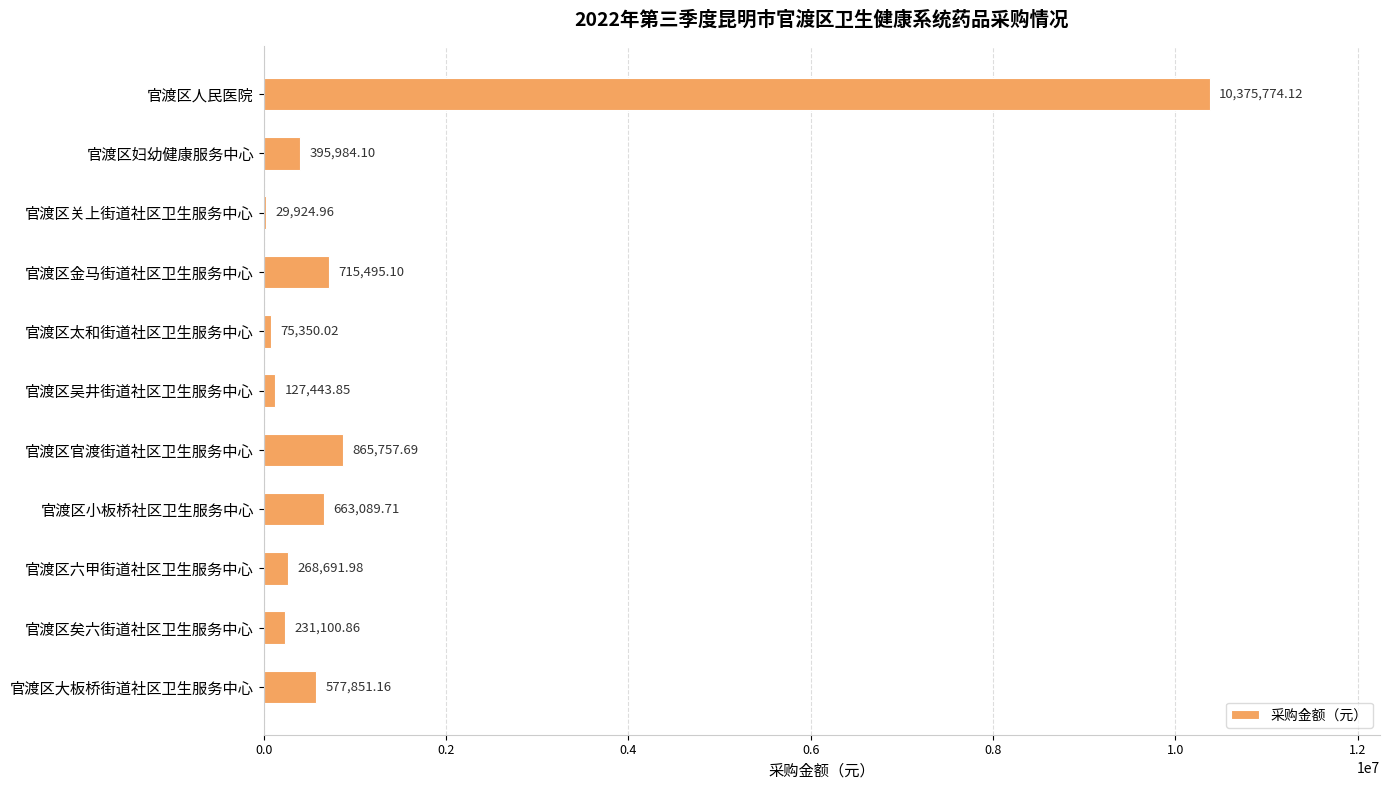

At which label is the value closest to 5202849?

官渡区官渡街道社区卫生服务中心